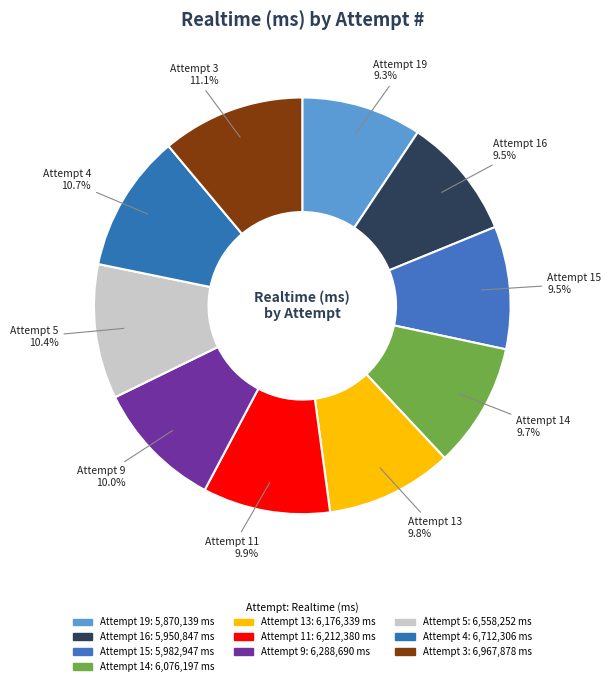

What percentage is NOT represented by Attempt 15?

90.5%